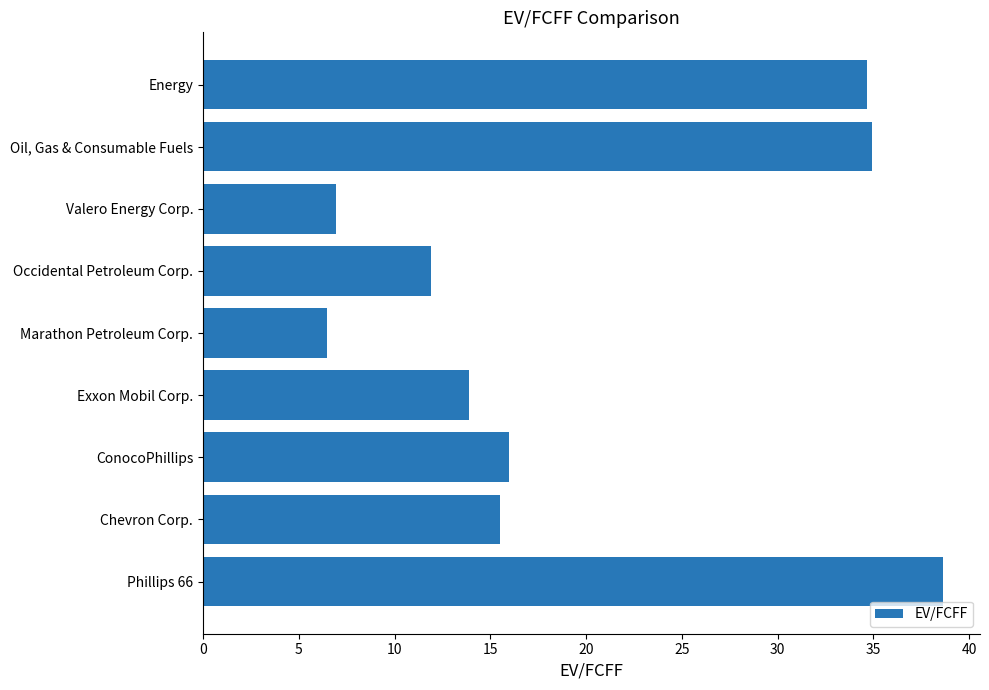

The value at Marathon Petroleum Corp. is 6.5. True or false?

True